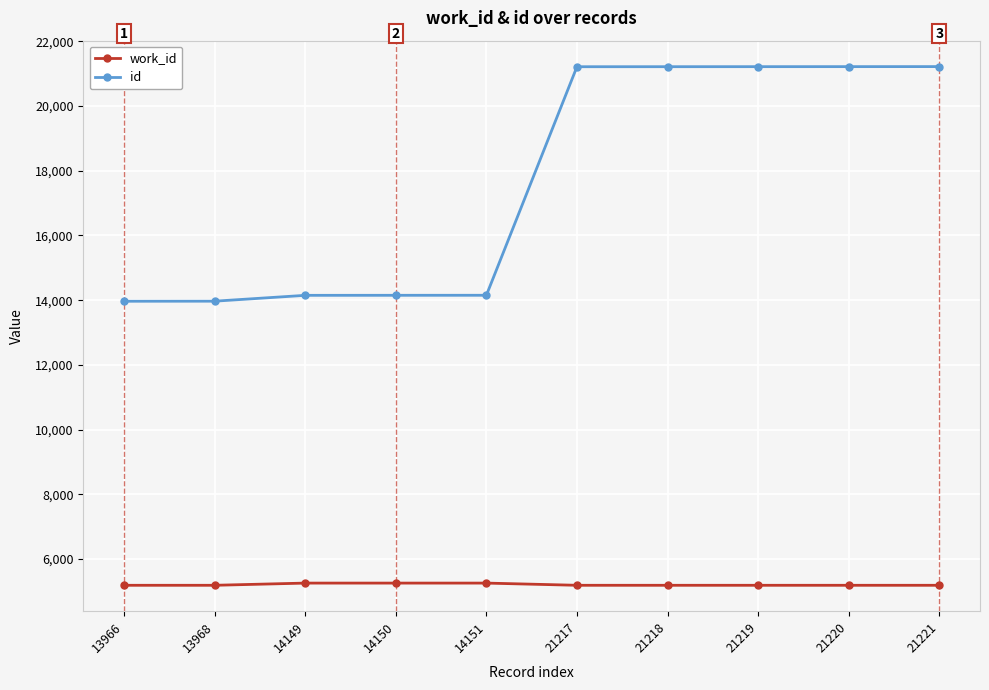

What is the minimum value shown in the chart?

5184